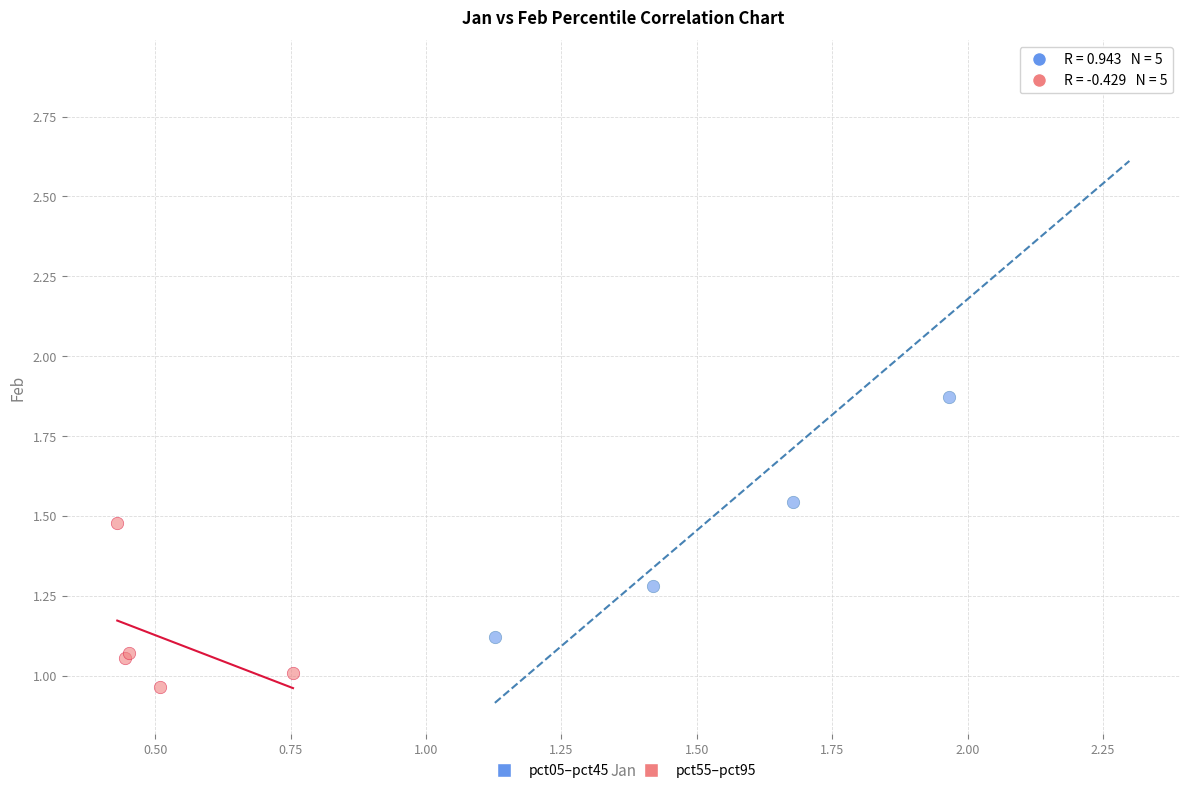

Which series has the largest Y range (max minus min)?

pct05–pct45